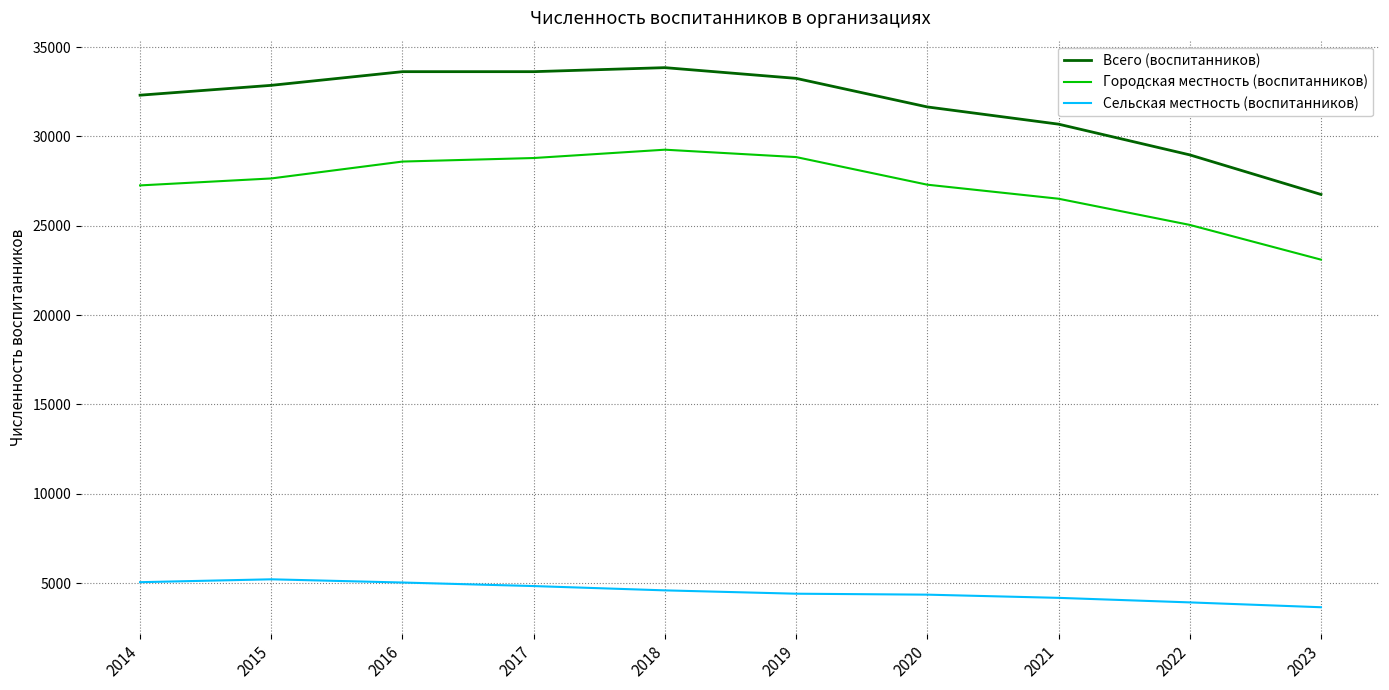

True or false: Сельская местность (воспитанников) and Всего (воспитанников) cross at least once.

False